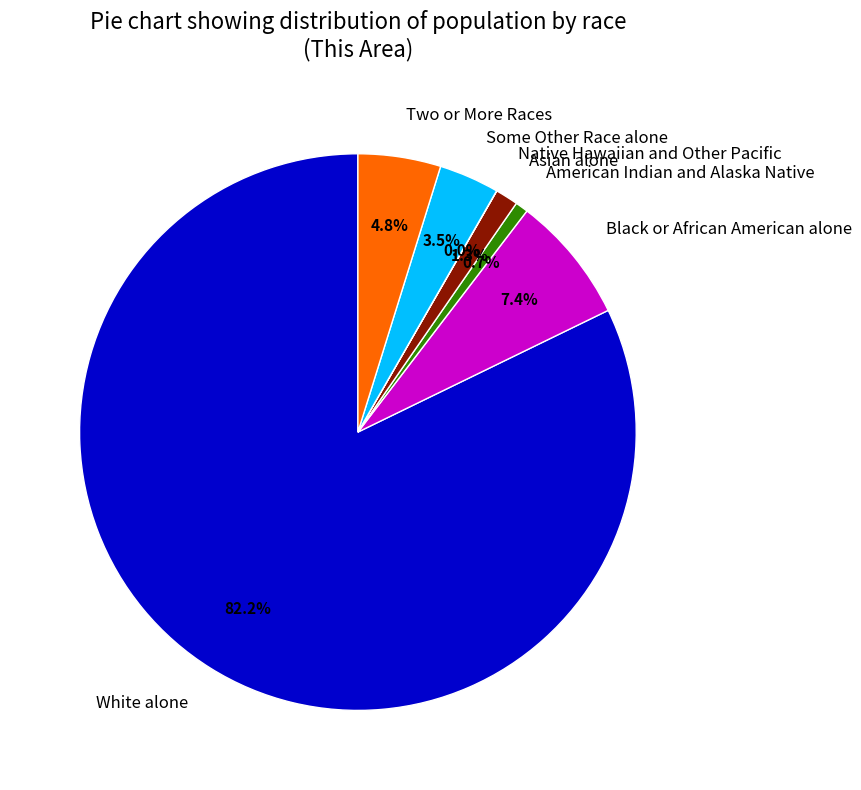

Combined, what portion of the pie is Some Other Race alone and Two or More Races?

8.3%